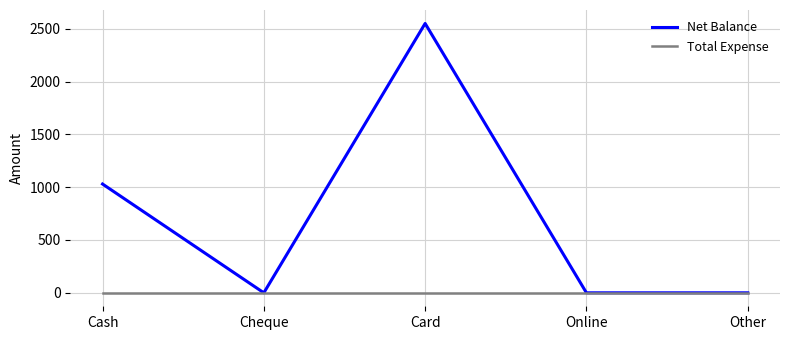

How many lines are shown in the chart?

2